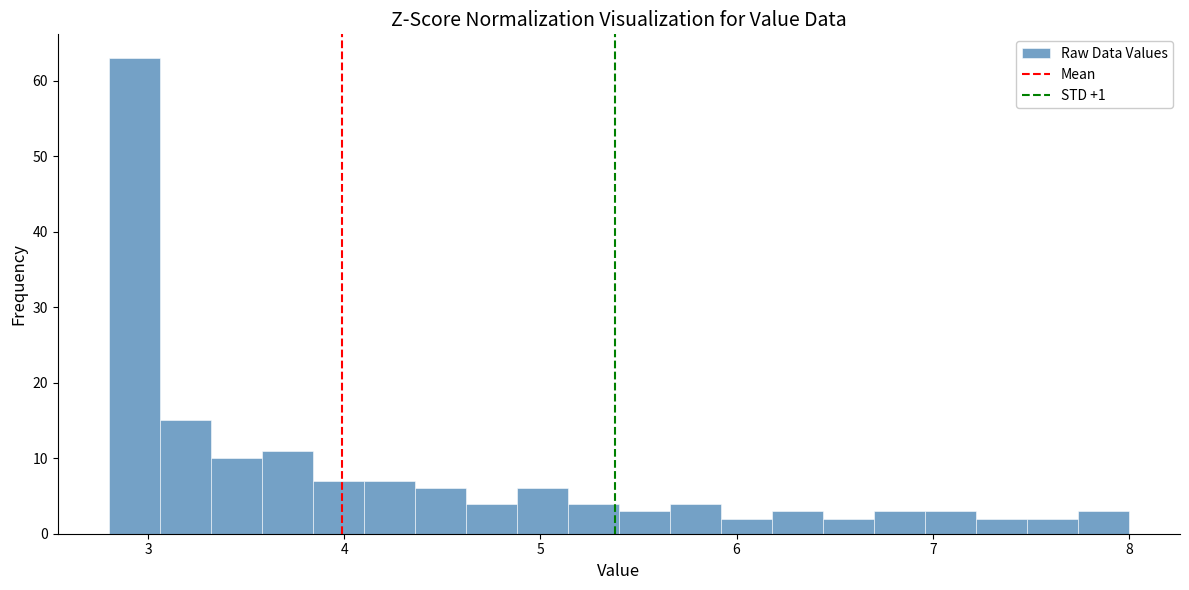

Read against the x-axis, roughly where is the centre of the tallest bar?

2.9